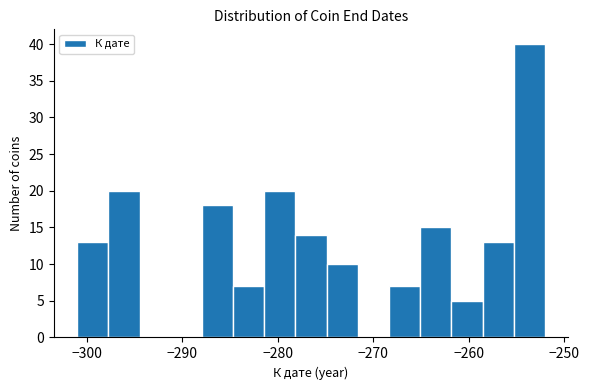

Around what value on the x-axis is the tallest bar? Give the approximate position of its centre, as read against the axis.

-254